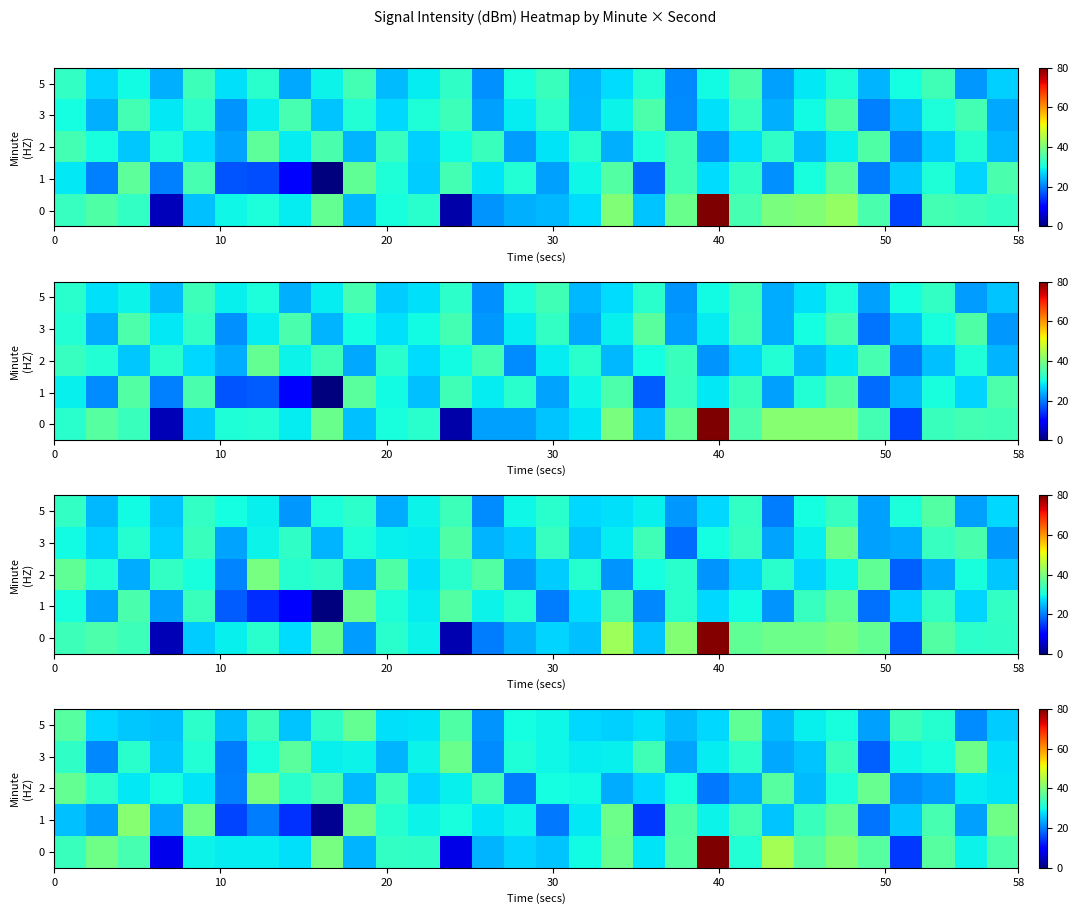

Between 9 and 17, which series saw the biggest shift?

row_0